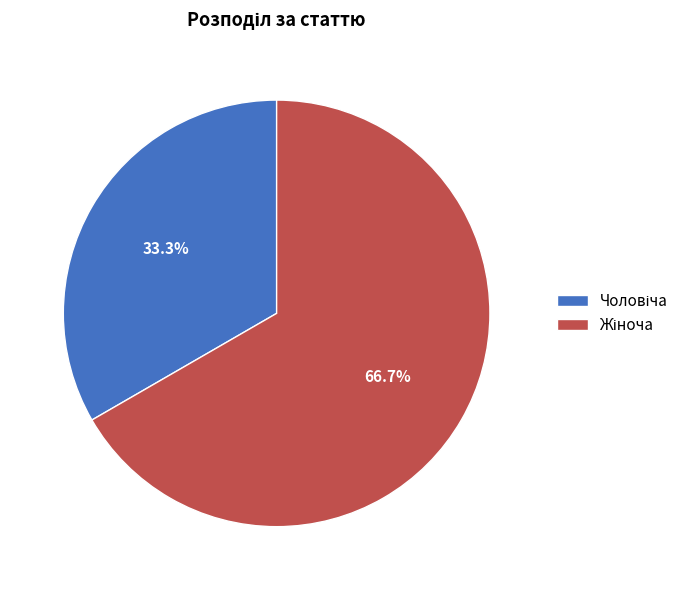

Is there any slice that represents more than half of the pie?

Yes